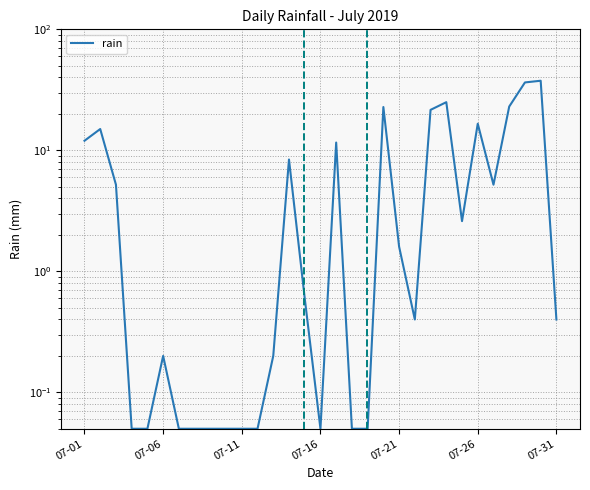

Is it true that the value at 22 is 21.6?

True